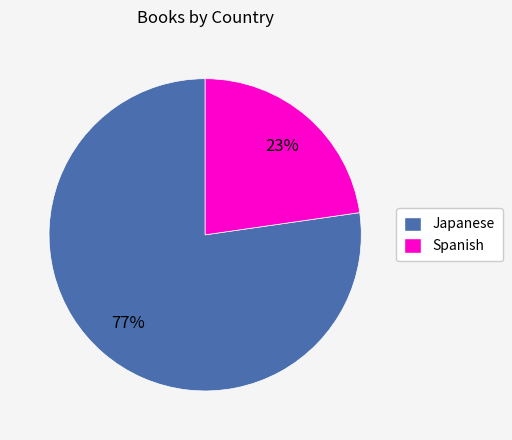

What is the largest slice in the pie chart?

Japanese